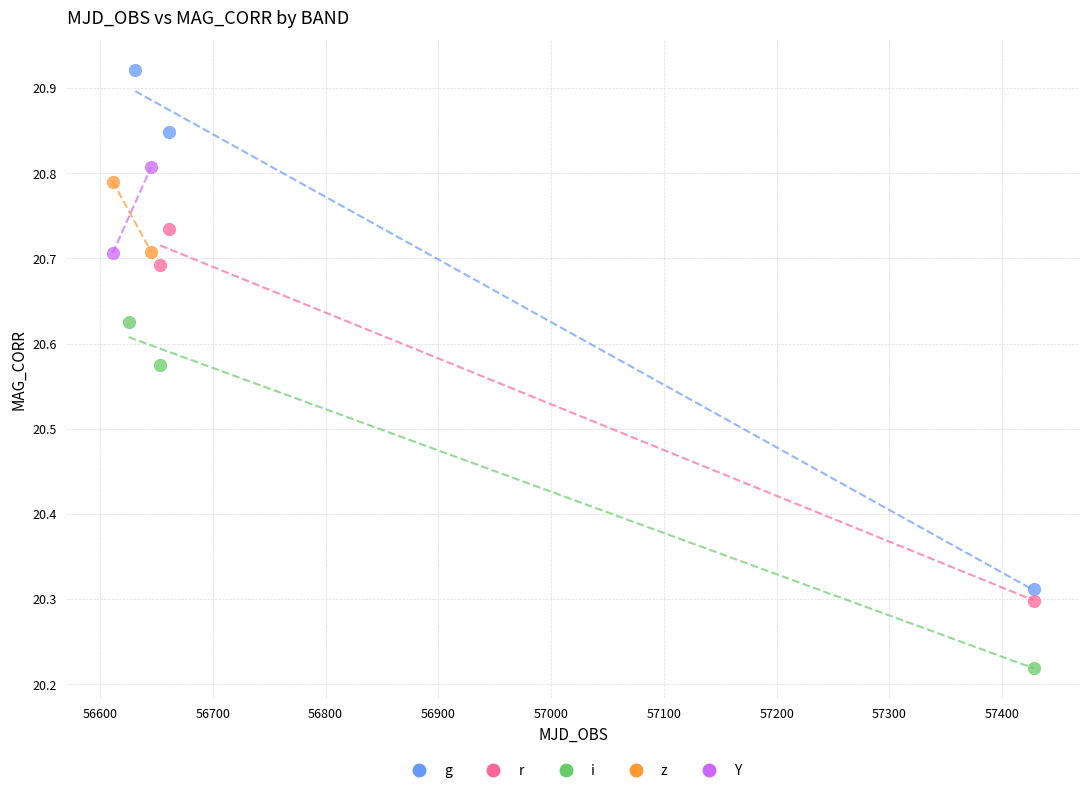

Which series has the largest Y range (max minus min)?

g